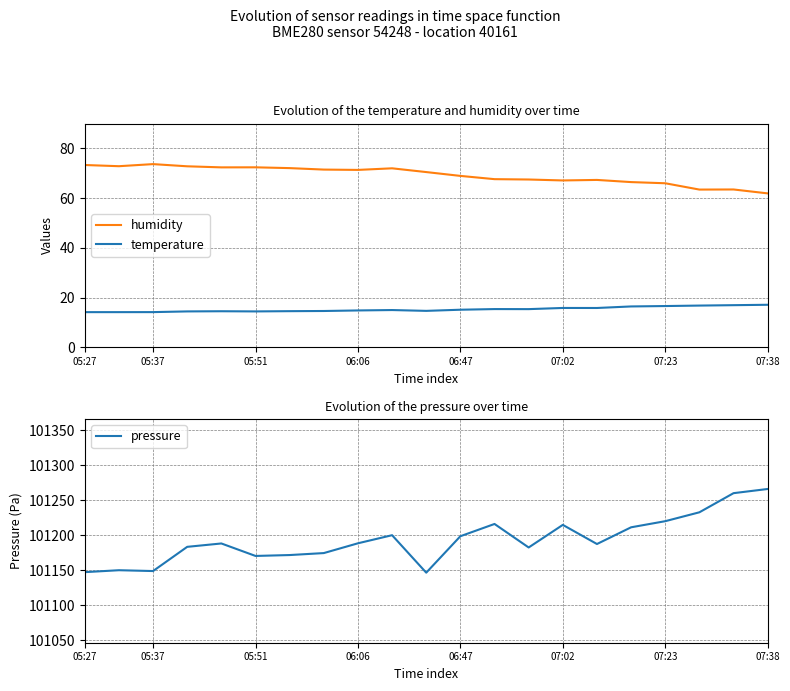

True or false: pressure has a value of 101147.6 at 05:27.

True